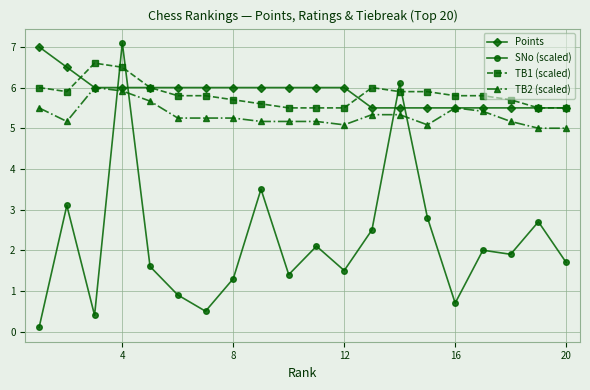

What is the value of the TB2 (scaled) point at the 18th from the left?

5.2